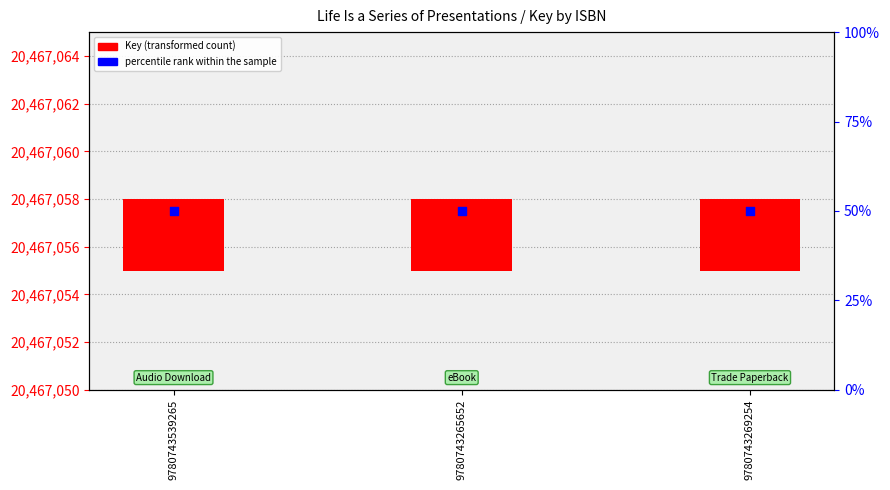

Which series has the largest total across all categories?

percentile rank within the sample